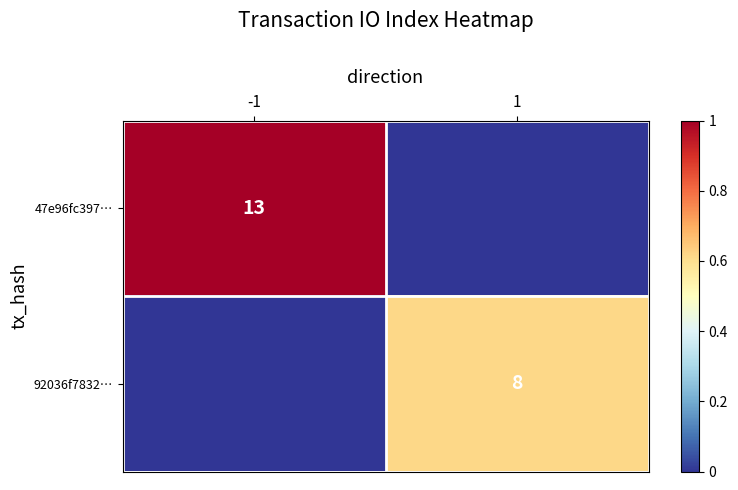

The value of 92036f7832… at 1 is 12. True or false?

False